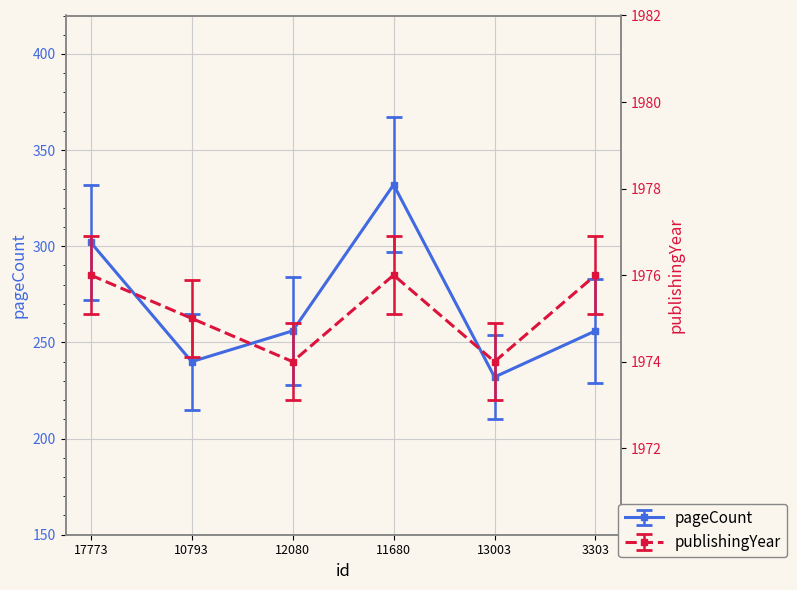

List the series in order of their overall mean, lowest first.

pageCount, publishingYear